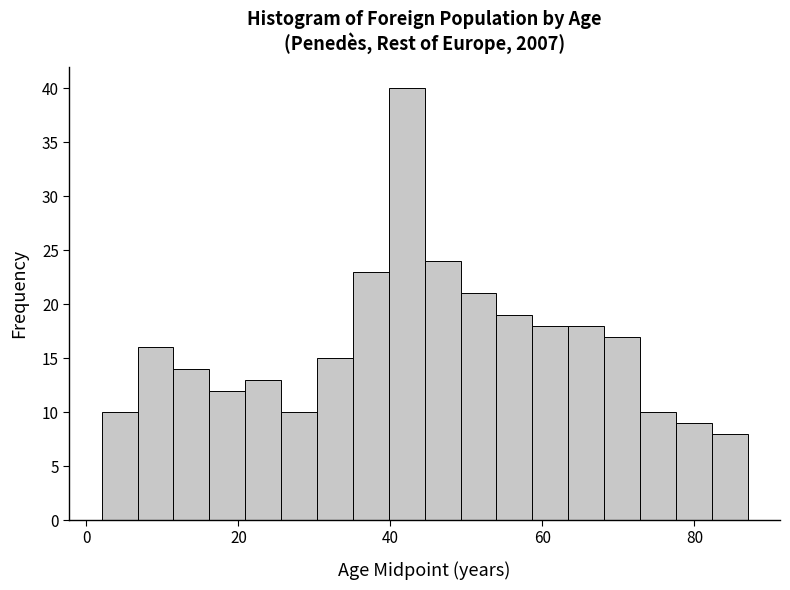

Read against the x-axis, roughly where is the centre of the tallest bar?

42